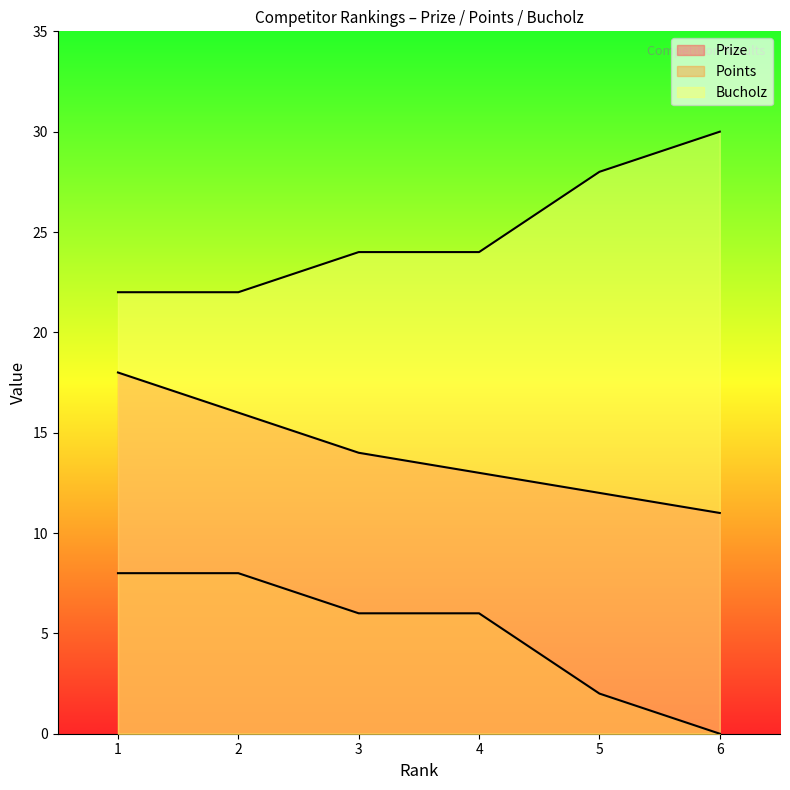

Rank the series by their maximum value, from highest to lowest.

Bucholz, Prize, Points